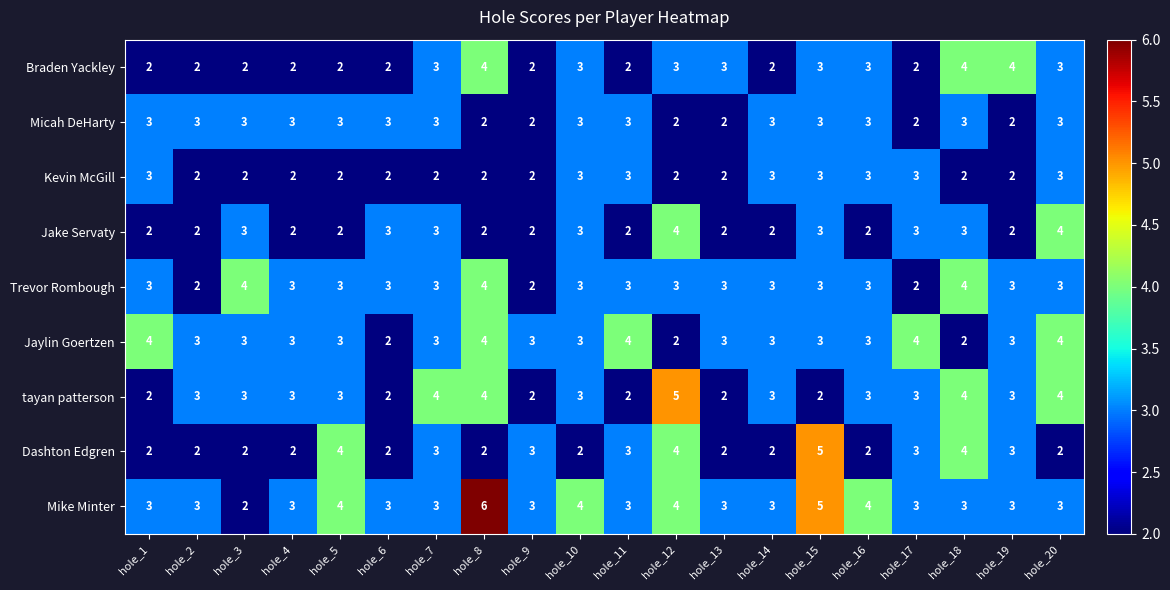

Between hole_1 and hole_12, which series saw the biggest shift?

tayan patterson